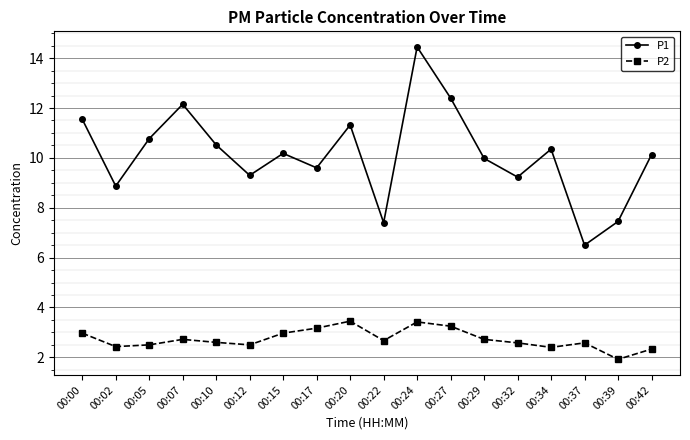

Which category has the highest value in the P1 series?

00:24